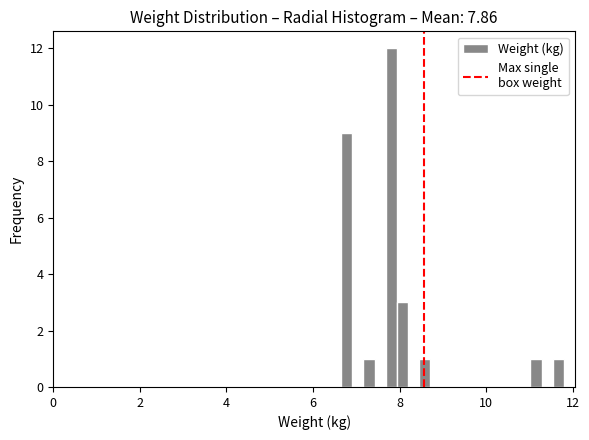

Around what value on the x-axis is the tallest bar? Give the approximate position of its centre, as read against the axis.

7.8